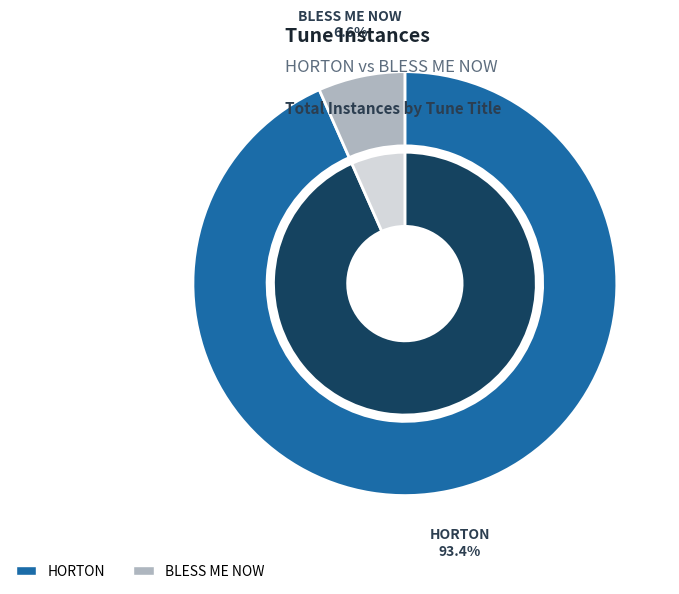

How many segments does this pie chart have?

2